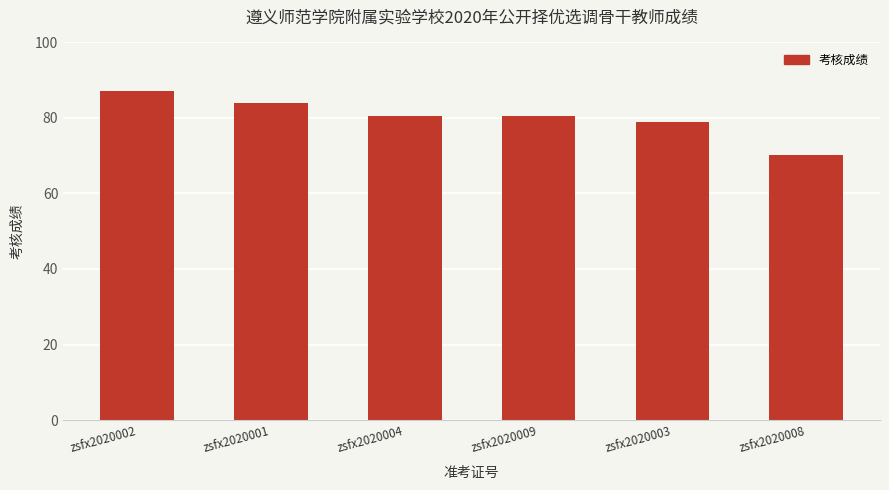

What is the change in value from zsfx2020001 to zsfx2020003?

-4.8